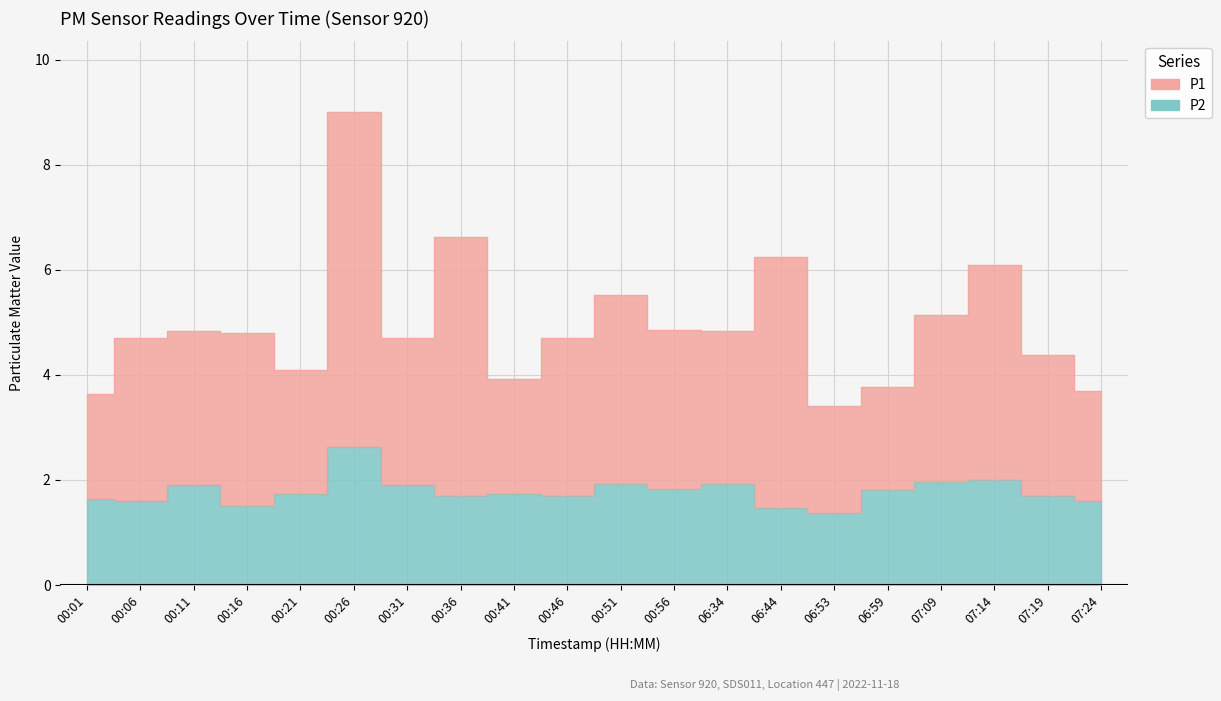

True or false: P1 and P2 intersect in this chart.

False